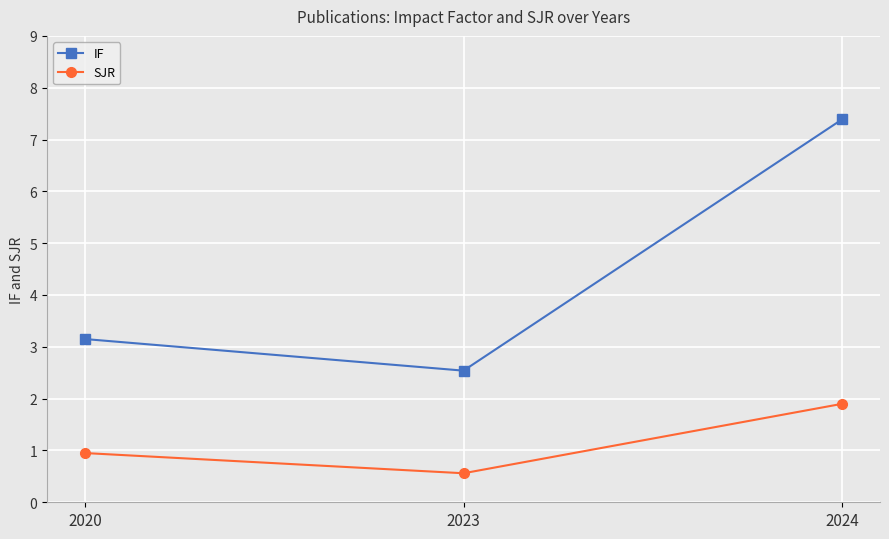

List the series in order of their overall mean, lowest first.

SJR, IF